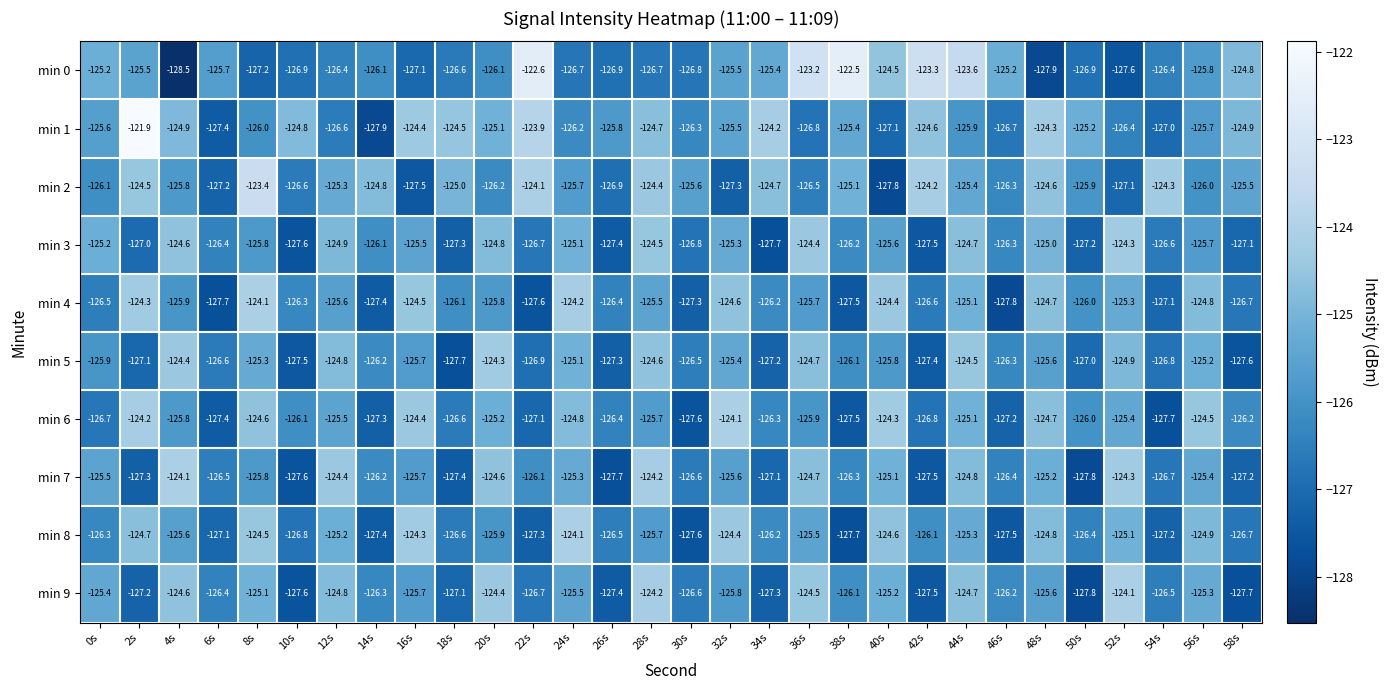

Count the number of categories in the chart.

30